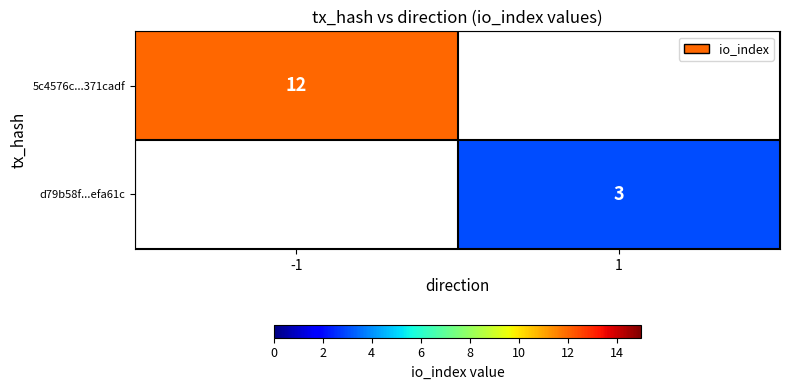

Count the number of categories in the chart.

2